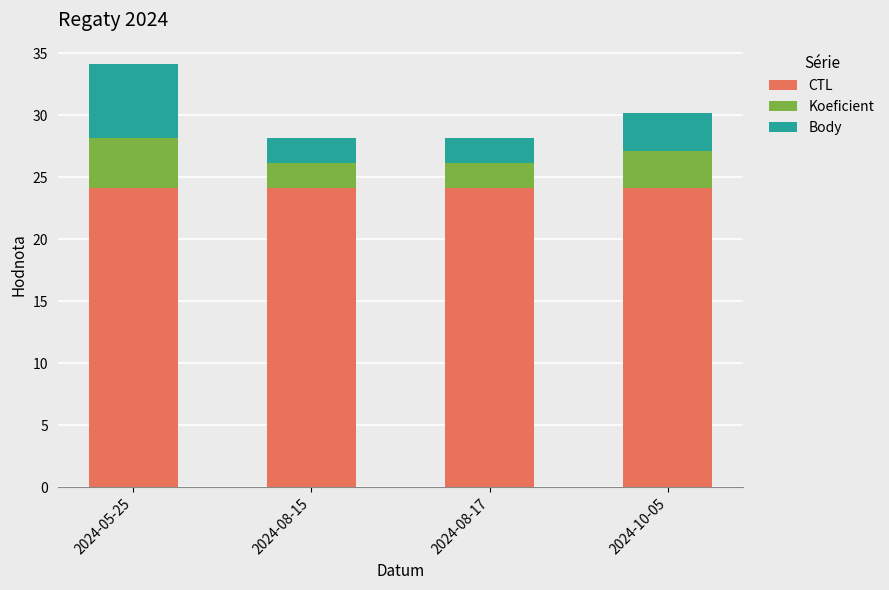

How many bars are there in total?

4